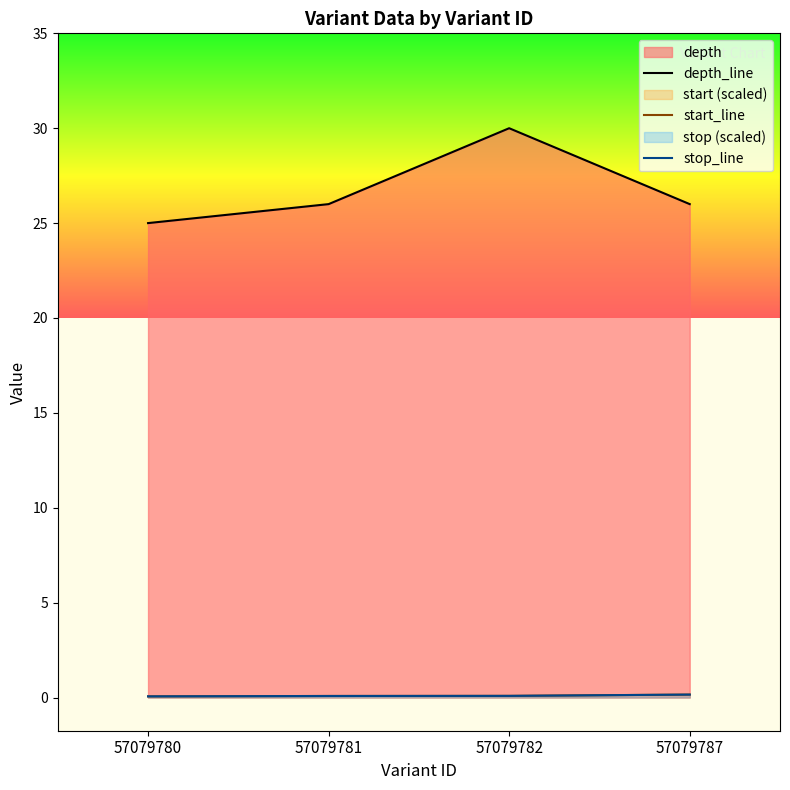

Reading left to right, what are all the values shown in this chart?

depth_line: 25.0	26.0	30.0	26.0
start_line: 0.1	0.1	0.1	0.2
stop_line: 0.1	0.1	0.1	0.2